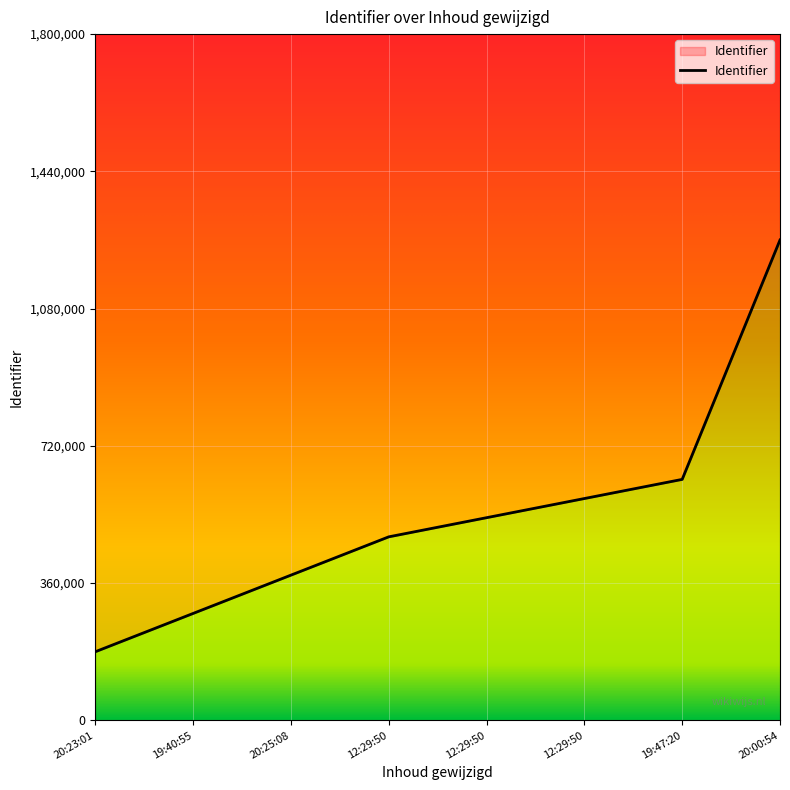

What is the label of the 2nd point from the left?

19:40:55